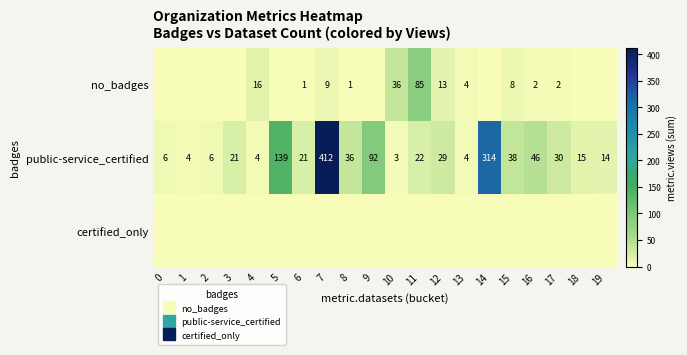

Read the public-service_certified value at 15.

38